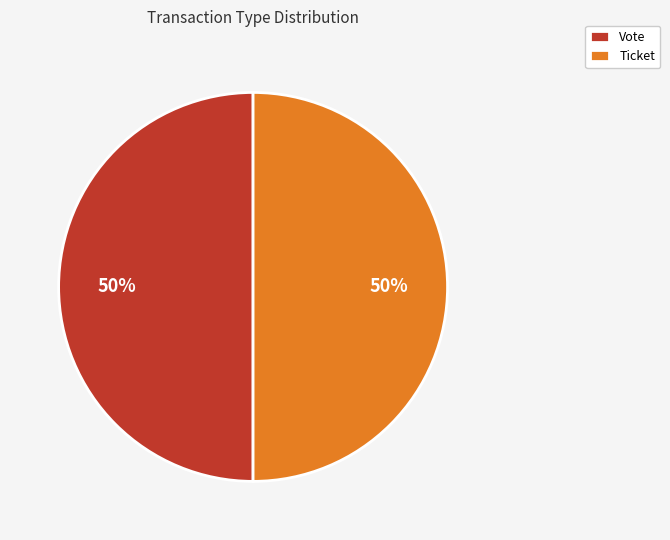

Approximately how many times larger is the value at Ticket compared to Vote?

1.0